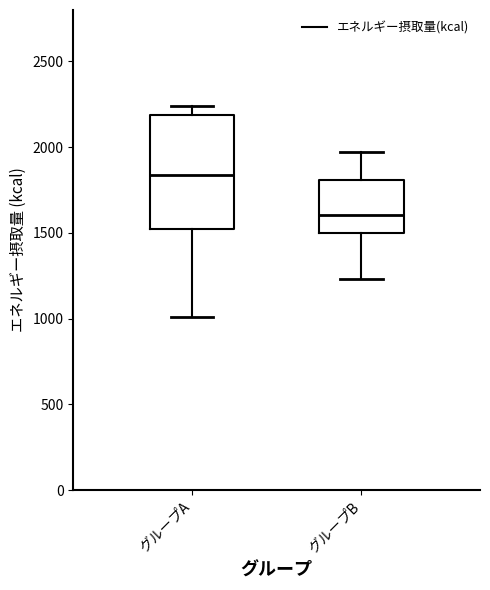

Reading left to right, read every box against the y-axis: the position of its median line, the range the box covers, and the ends of its whiskers. The values are not printed on the chart, so give them approximately, as read against the axis.

グループA: median 1850, box 1500 to 2200, whiskers 1000 to 2250
グループB: median 1600, box 1500 to 1800, whiskers 1250 to 1950